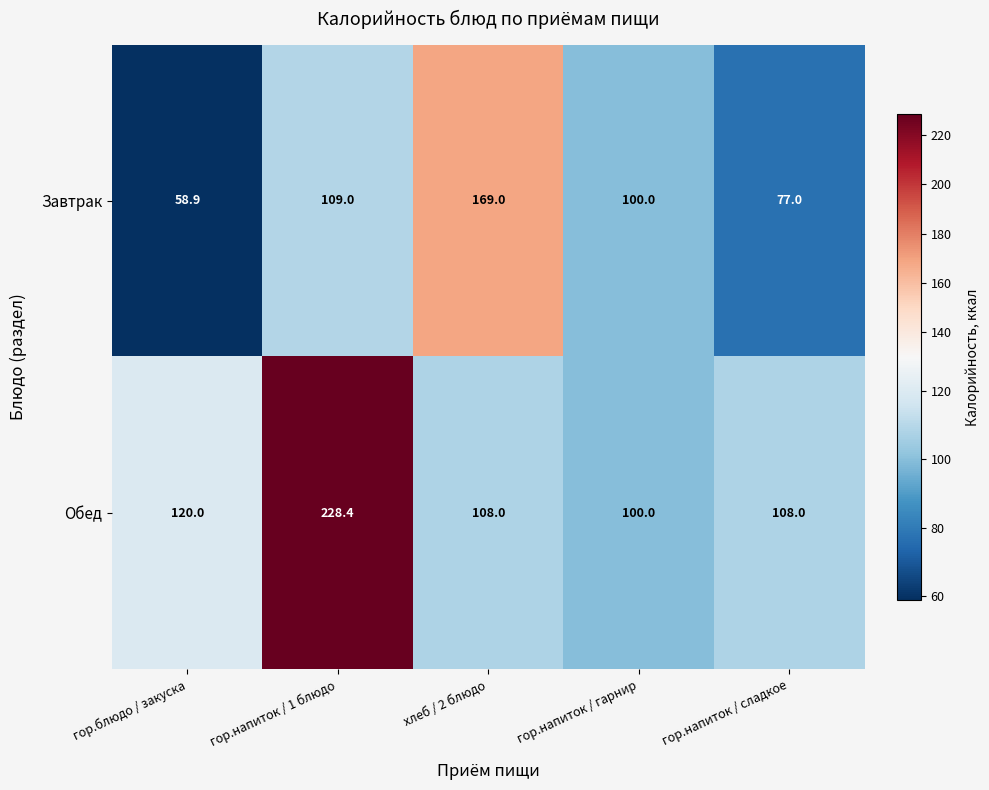

What is the difference between the Завтрак values at гор.блюдо / закуска and гор.напиток / 1 блюдо?

50.1